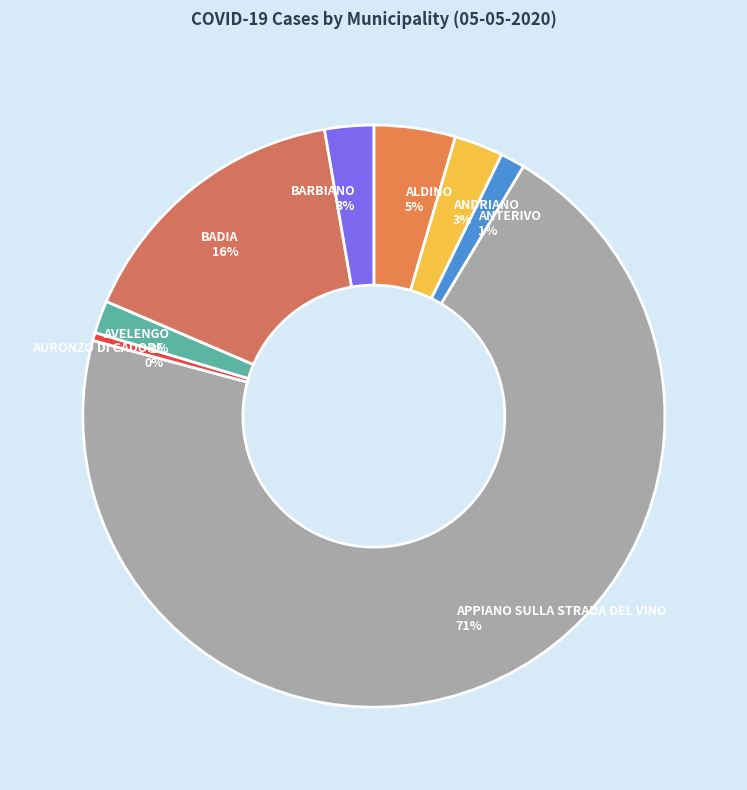

How many slices are in this pie chart?

8